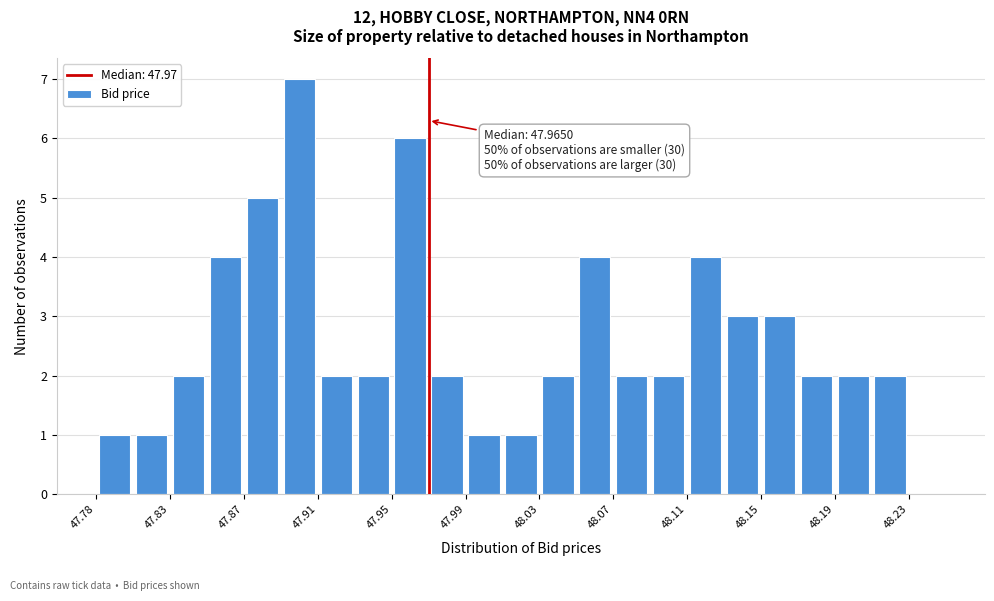

Which range on the x-axis has the tallest bar?

47.885 to 47.905